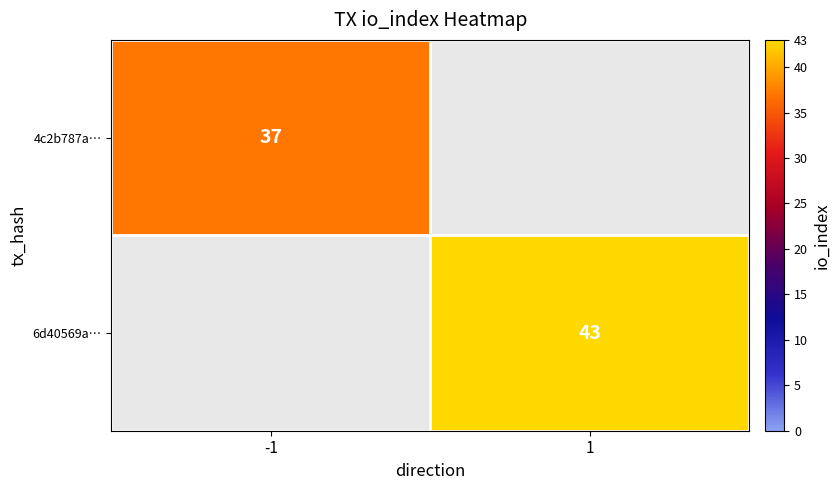

The value of 4c2b787a… at -1 is 13. True or false?

False